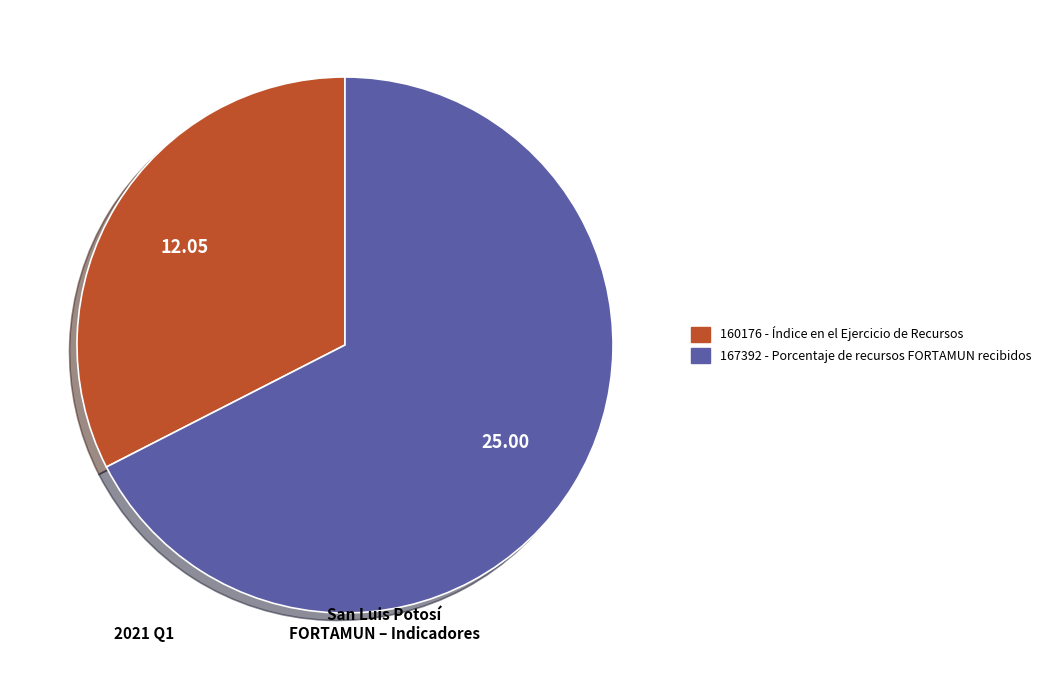

Which has a higher value, 160176 or 167392?

167392